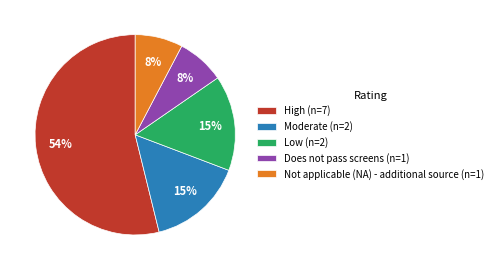

True or false: Low accounts for 15% of the total.

True